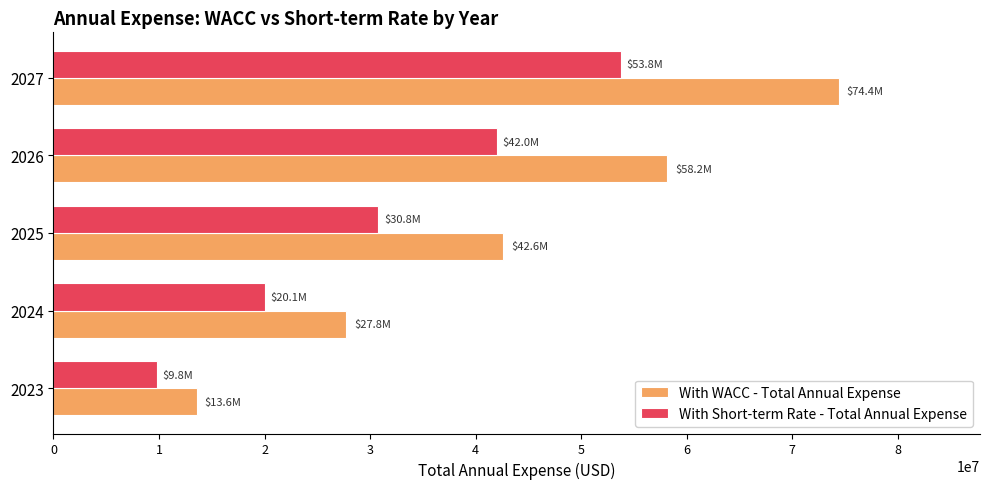

What is the highest value of the With Short-term Rate - Total Annual Expense series?

53750934.8